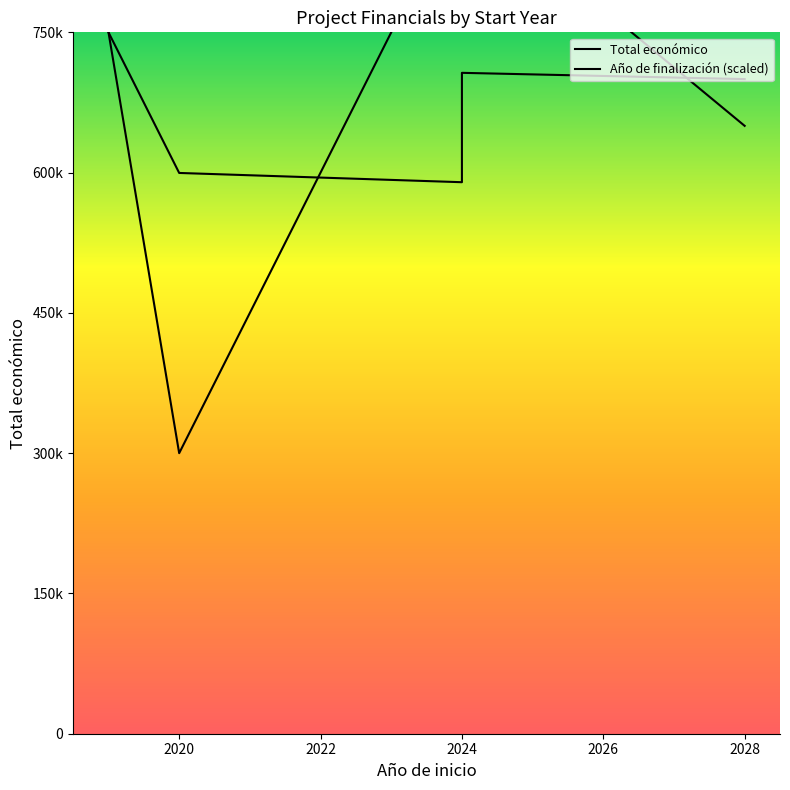

The Año de finalización (scaled) series shows 1472472 at 2024. True or false?

False